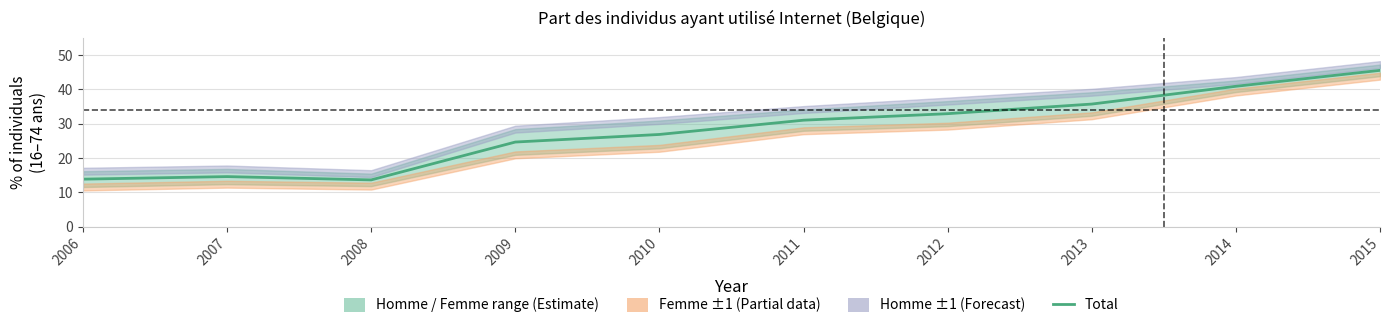

At which category does the data reach its first local valley?

2008